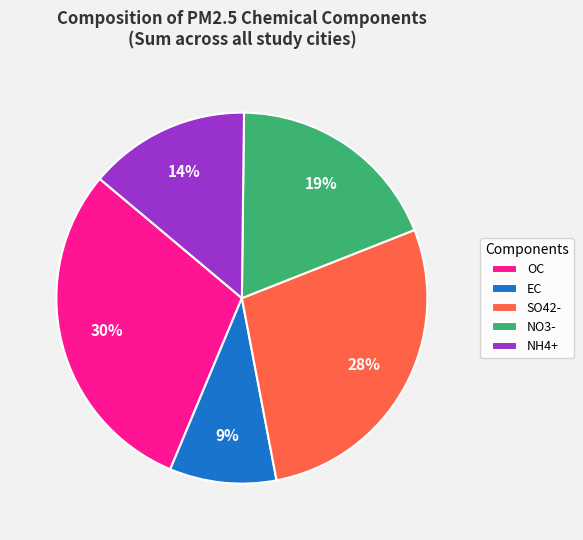

Is it true that OC is 18% of the pie?

False